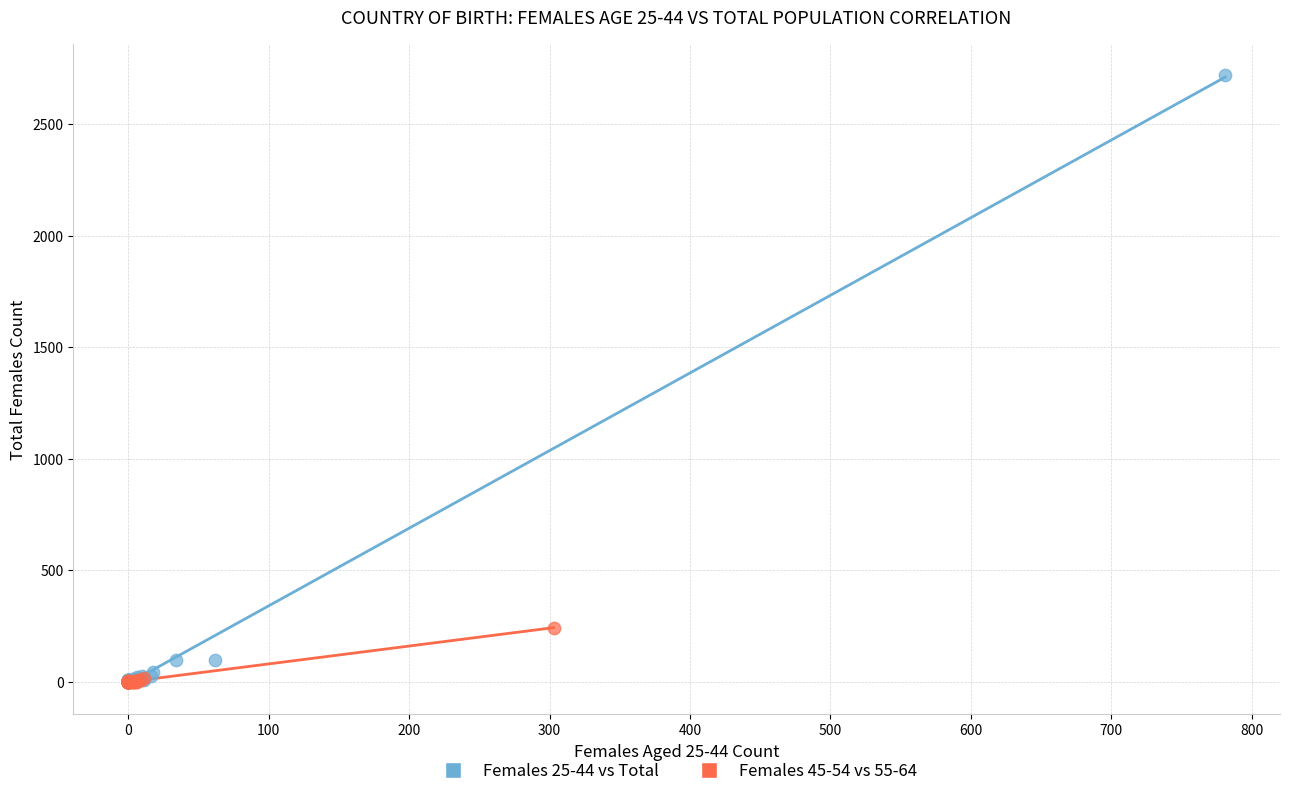

Which series reaches the maximum Y coordinate?

Females 25-44 vs Total